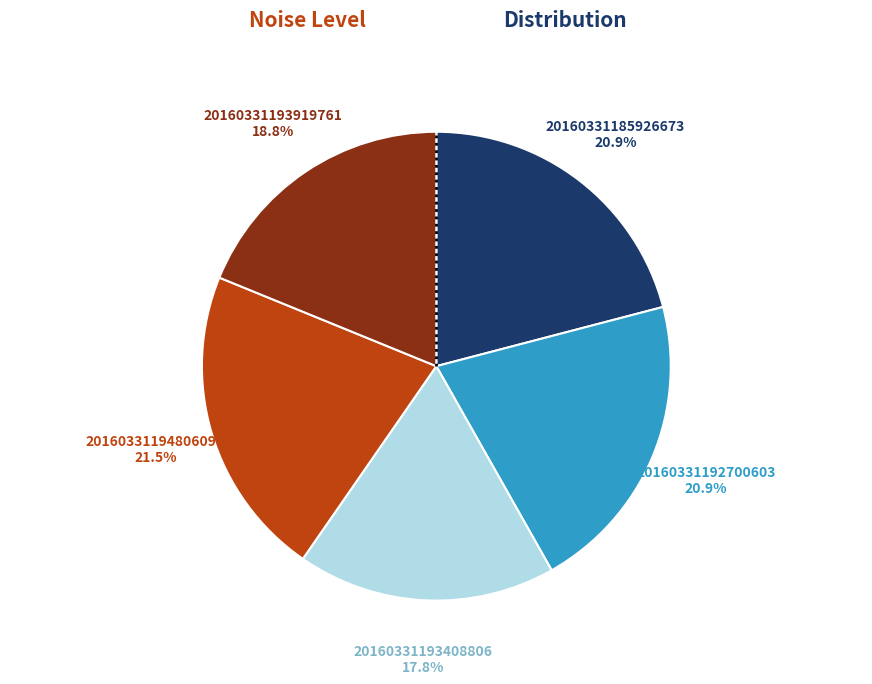

What is the total percentage of 20160331192700603 and 20160331185926673?

41.8%